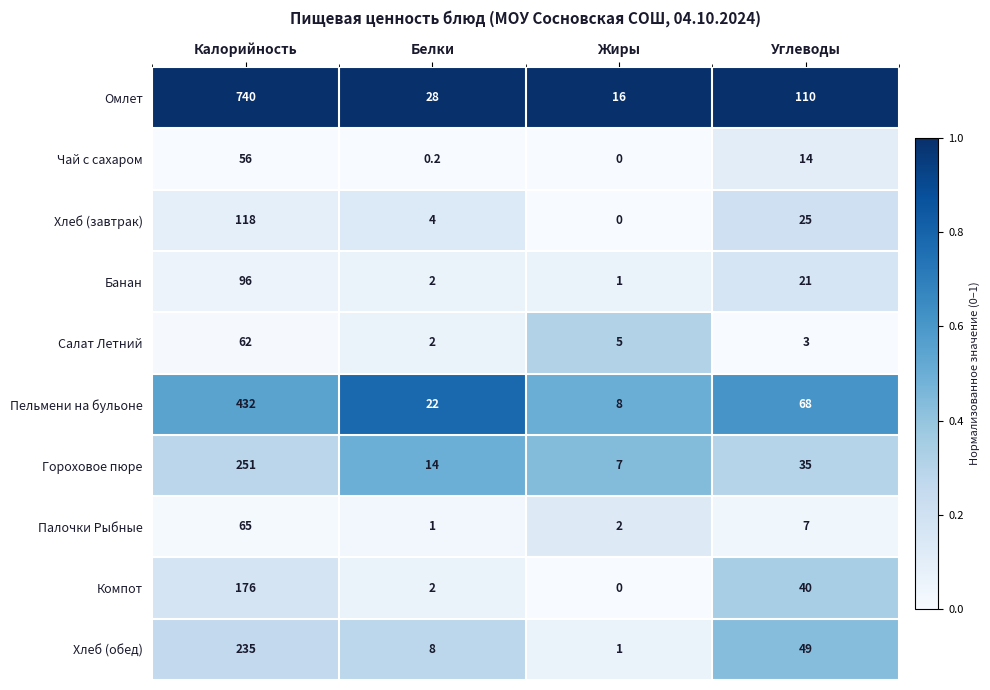

What is the maximum value for Пельмени на бульоне?

432.0